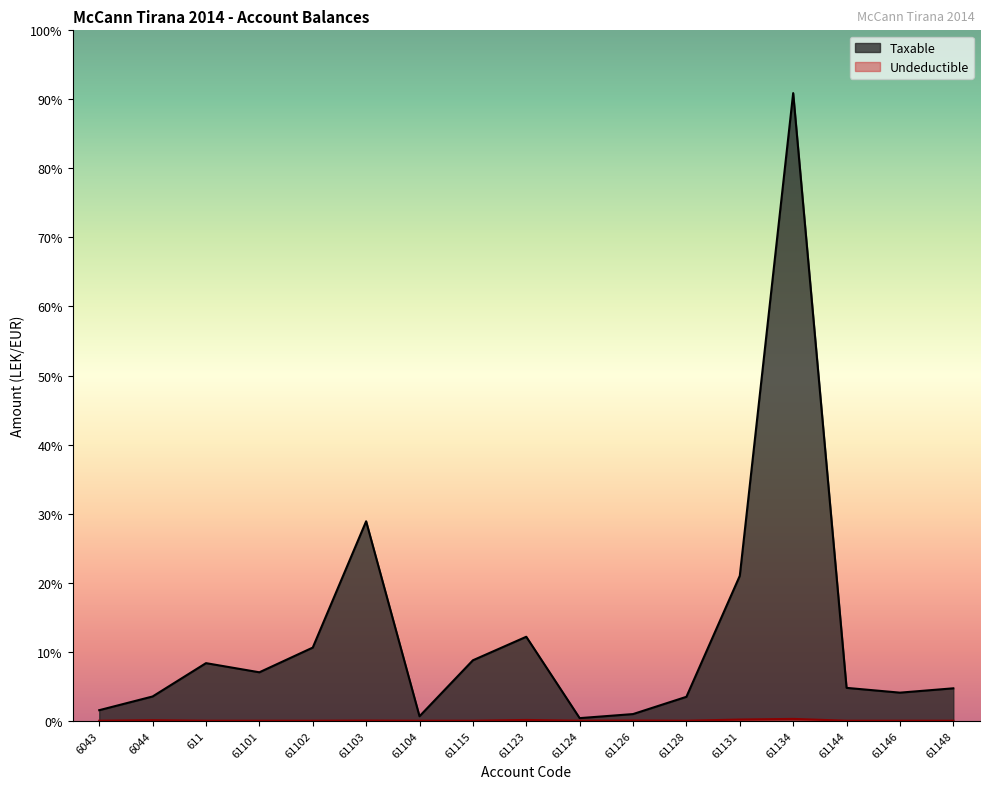

What is the total value across all series at 61123?

2010362.2